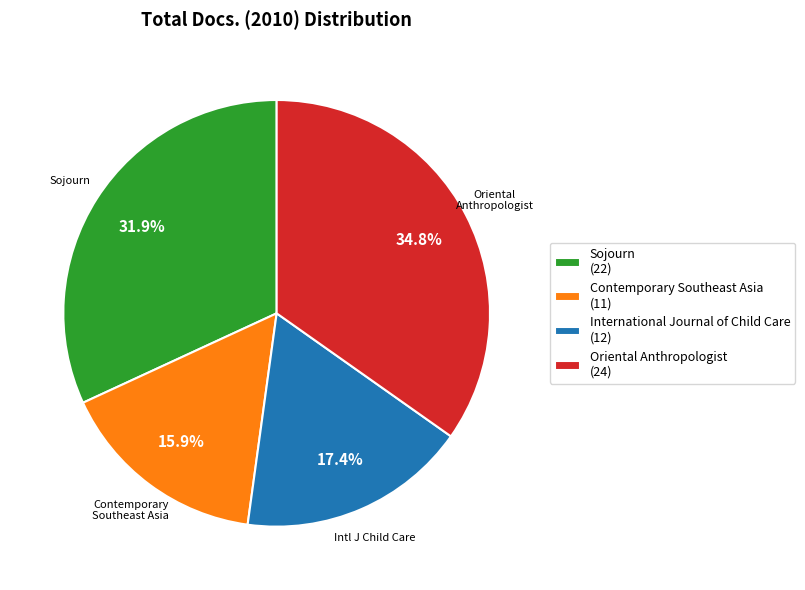

Does any single category account for the majority?

No